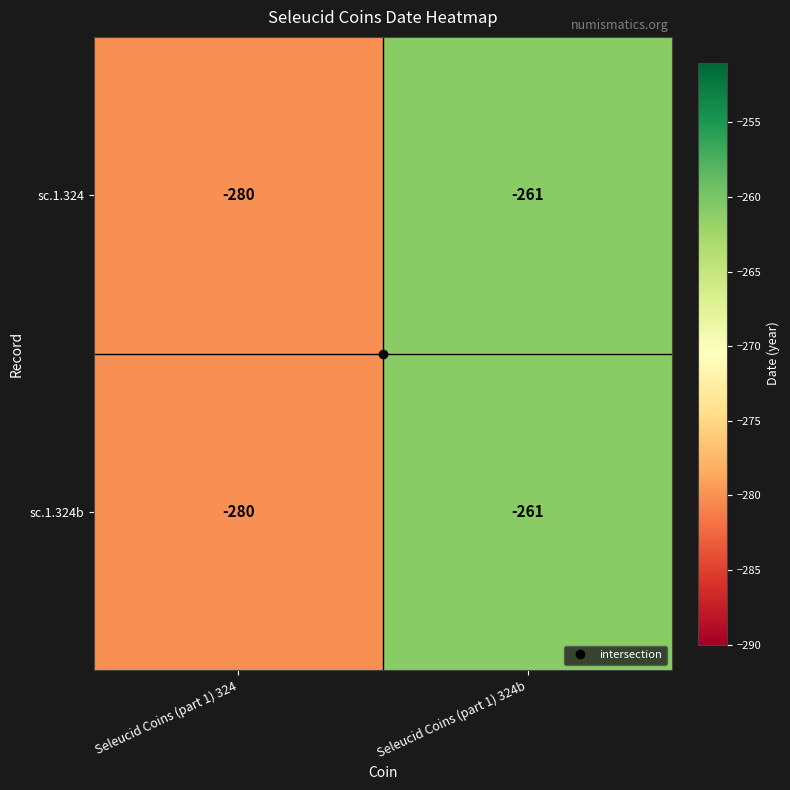

What is the greatest value displayed?

-261